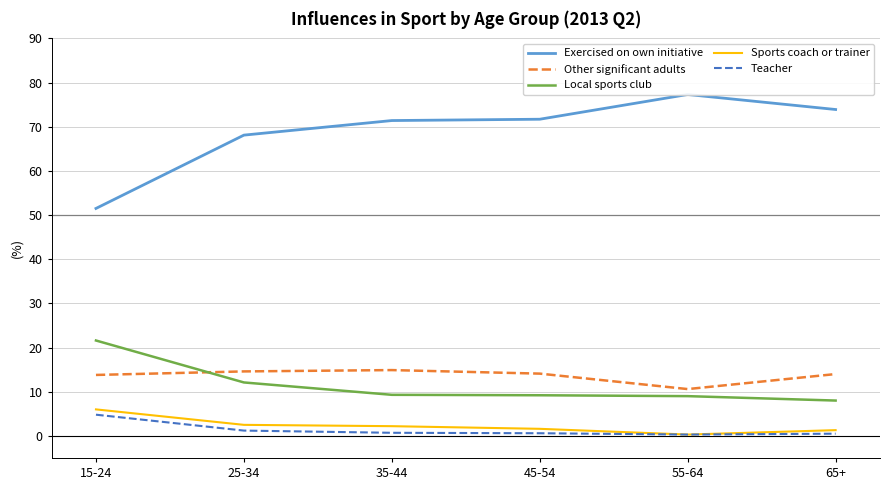

What is the maximum value shown in the chart?

77.3